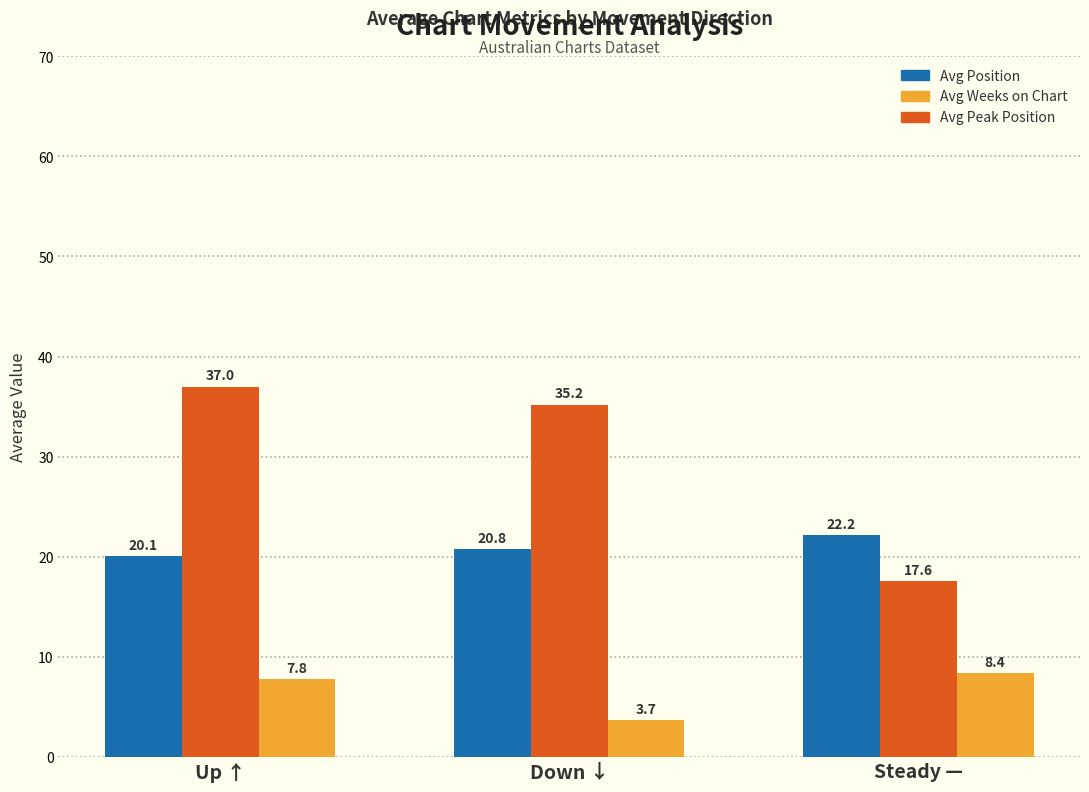

How many categories are shown in the chart?

3